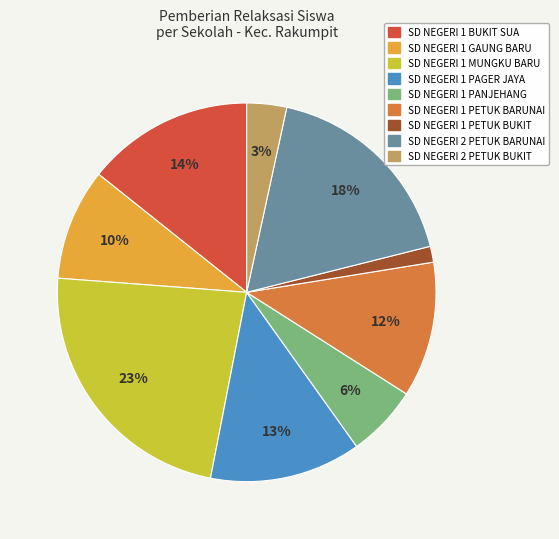

To the nearest percent, what percentage of the pie is SD NEGERI 1 BUKIT SUA?

14%